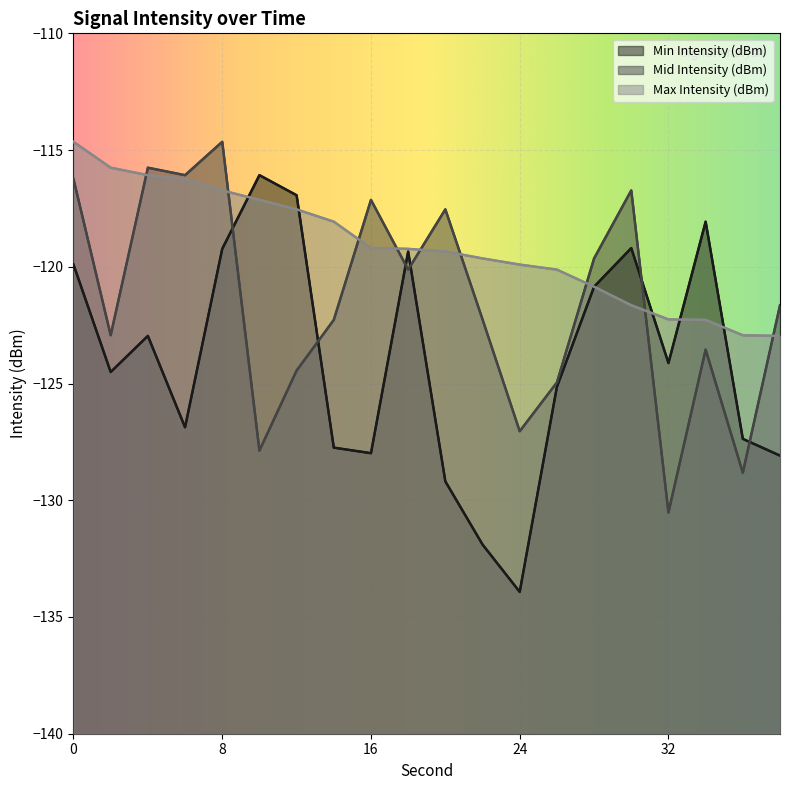

Reading left to right, what are all the values shown in this chart?

Min Intensity (dBm): 0=-119.9	2=-124.5	4=-123.0	6=-126.9	8=-119.2	10=-116.1	12=-116.9	14=-127.7	16=-128.0	18=-119.3	20=-129.2	22=-131.9	24=-133.9	26=-125.1	28=-120.9	30=-119.2	32=-124.1	34=-118.1	36=-127.4	38=-128.1
Mid Intensity (dBm): 0=-116.2	2=-122.9	4=-115.8	6=-116.1	8=-114.6	10=-127.9	12=-124.4	14=-122.3	16=-117.1	18=-120.1	20=-117.5	22=-122.3	24=-127.0	26=-125.0	28=-119.6	30=-116.7	32=-130.5	34=-123.5	36=-128.8	38=-121.6
Max Intensity (dBm): 0=-114.6	2=-115.8	4=-116.1	6=-116.2	8=-116.7	10=-117.1	12=-117.5	14=-118.1	16=-119.2	18=-119.2	20=-119.3	22=-119.6	24=-119.9	26=-120.1	28=-120.9	30=-121.6	32=-122.3	34=-122.3	36=-122.9	38=-123.0